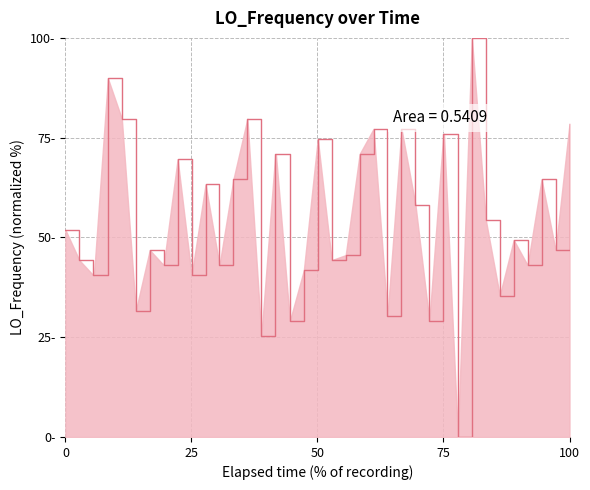

Is this an area chart (filled region under the line)?

Yes